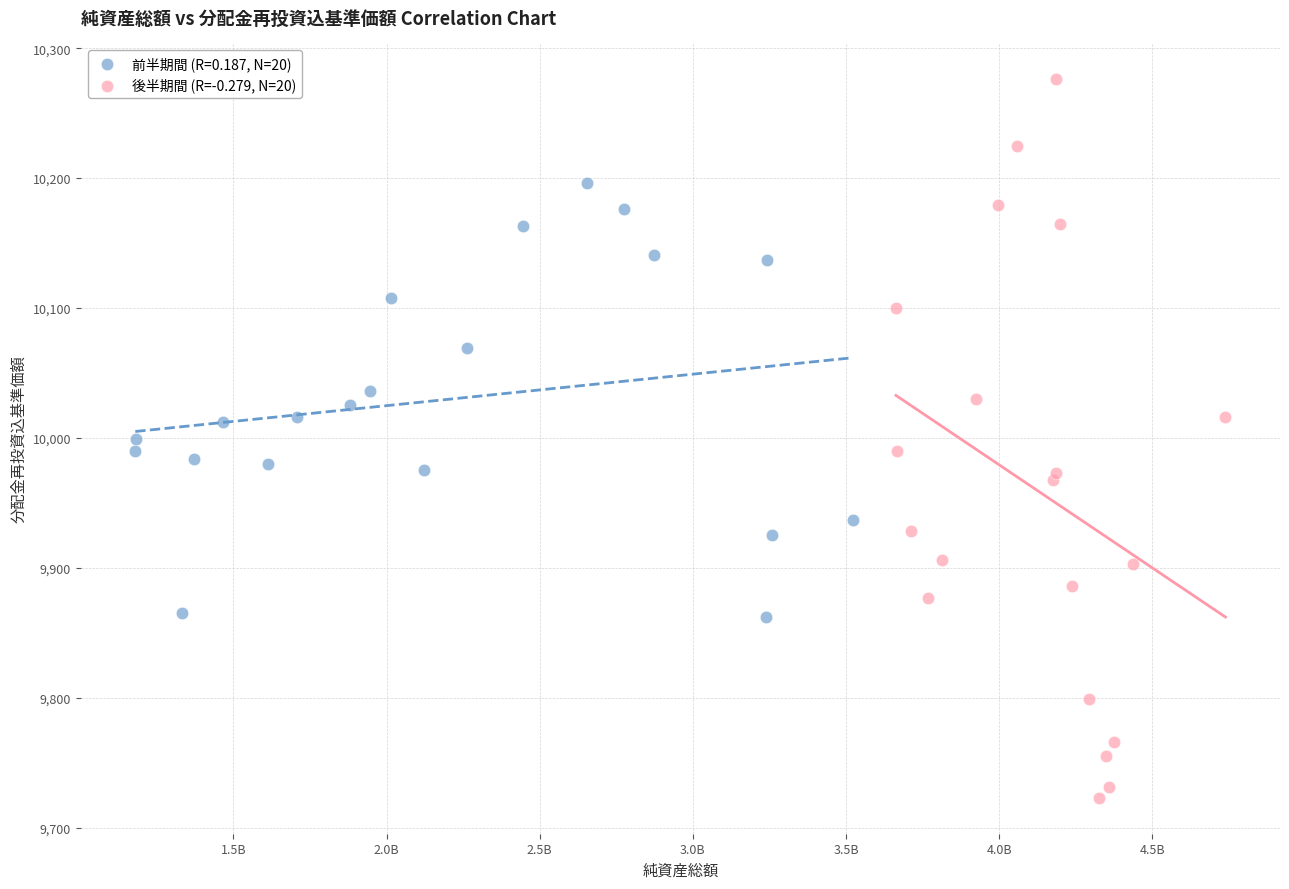

Which series has the widest spread of Y values?

後半期間 (R=-0.279, N=20)